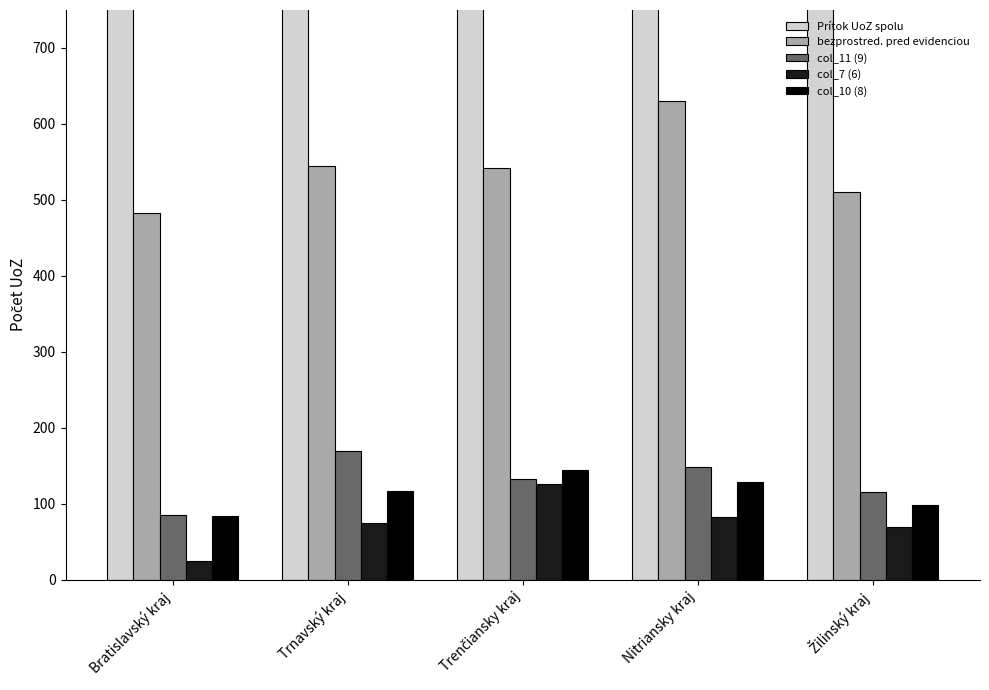

Are the bars grouped side by side (vs. stacked)?

Yes